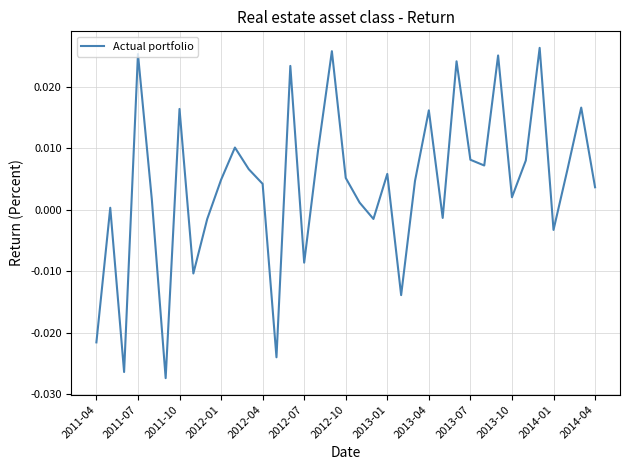

Between 2013-07 and 2013-01, which is larger?

2013-07